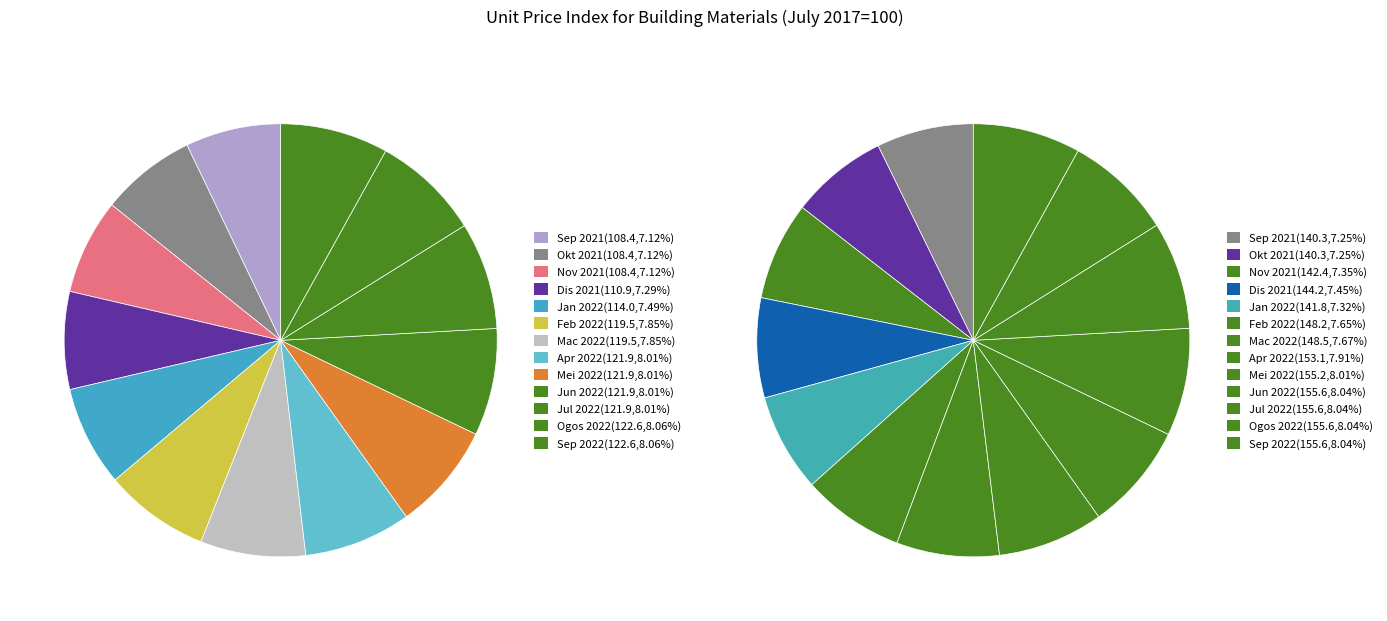

To the nearest percent, what is the difference between the largest and smallest slice percentages?

1%